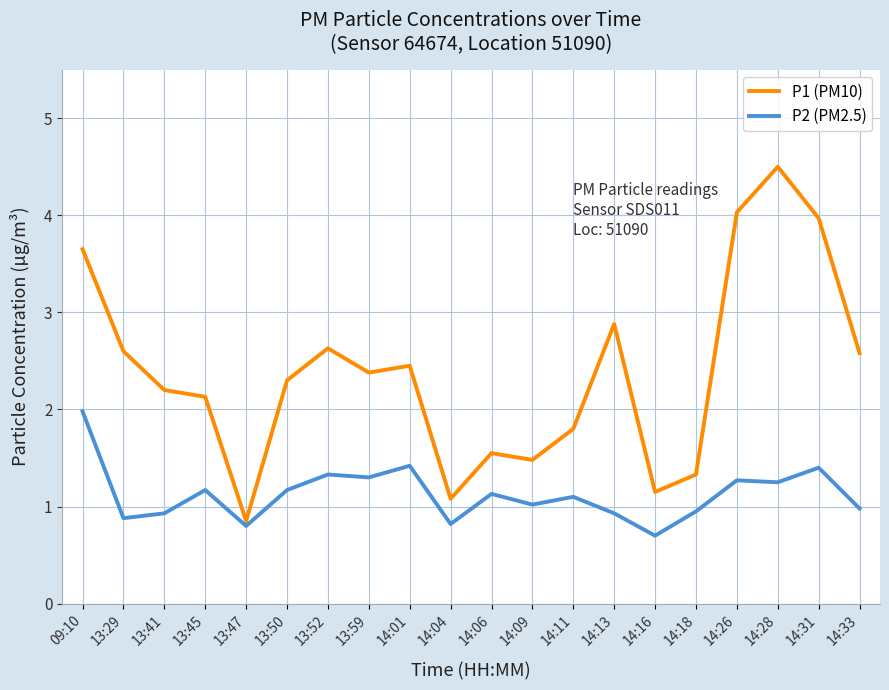

Rank the series by their maximum value, from highest to lowest.

P1 (PM10), P2 (PM2.5)